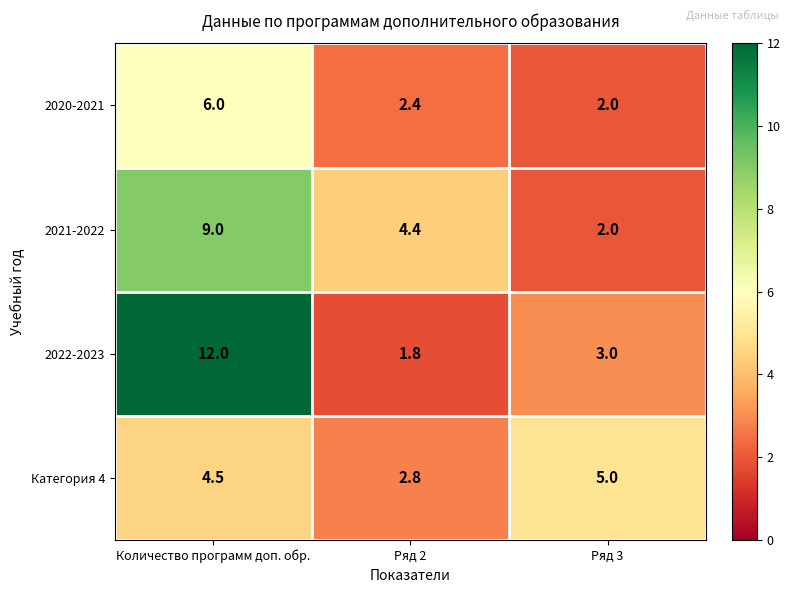

Reading left to right, transcribe all the data shown in this chart.

2020-2021: Количество программ доп. обр.=6.0	Ряд 2=2.4	Ряд 3=2.0
2021-2022: Количество программ доп. обр.=9.0	Ряд 2=4.4	Ряд 3=2.0
2022-2023: Количество программ доп. обр.=12.0	Ряд 2=1.8	Ряд 3=3.0
Категория 4: Количество программ доп. обр.=4.5	Ряд 2=2.8	Ряд 3=5.0